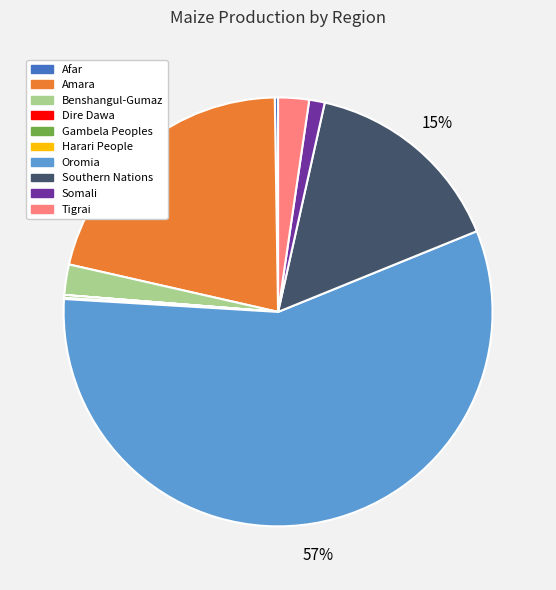

Approximately how many times larger is the value at Southern Nations compared to Oromia?

0.3